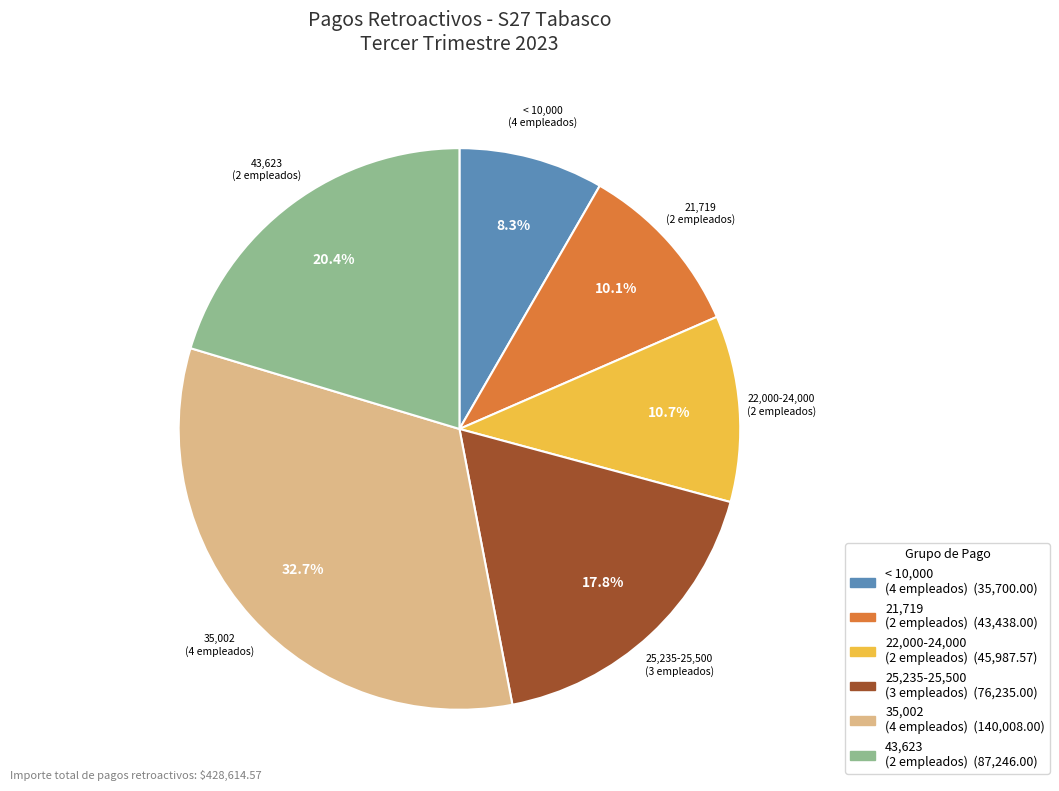

To the nearest percent, what is the average slice percentage?

17%